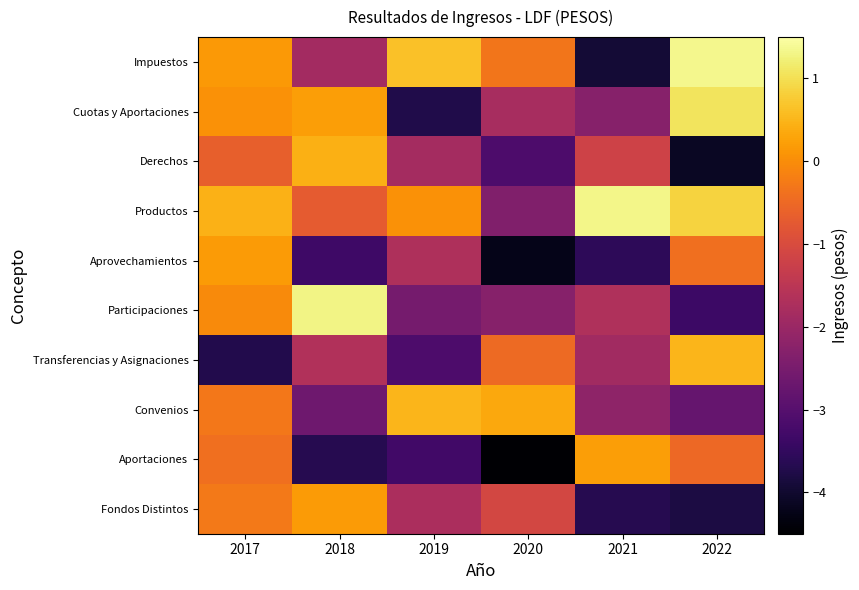

Which series has the widest spread of values?

Impuestos